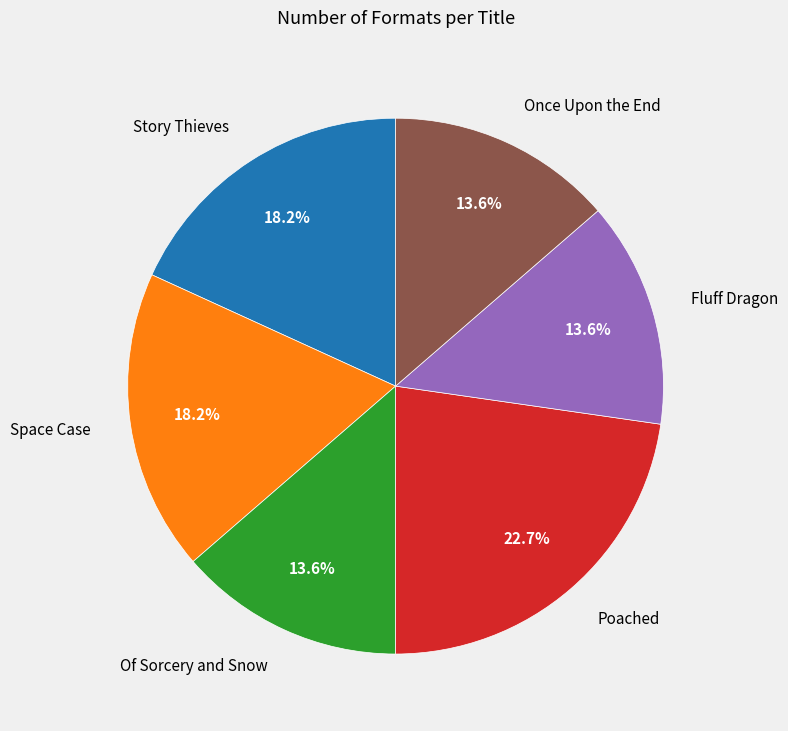

Does any single category account for the majority?

No